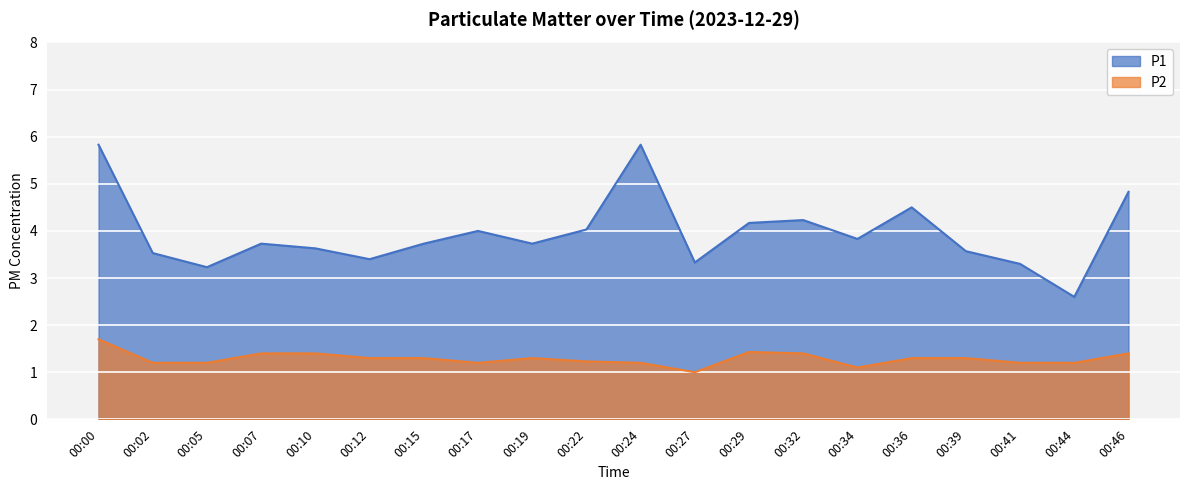

Rank the series at 00:12 from highest to lowest value.

P1, P2